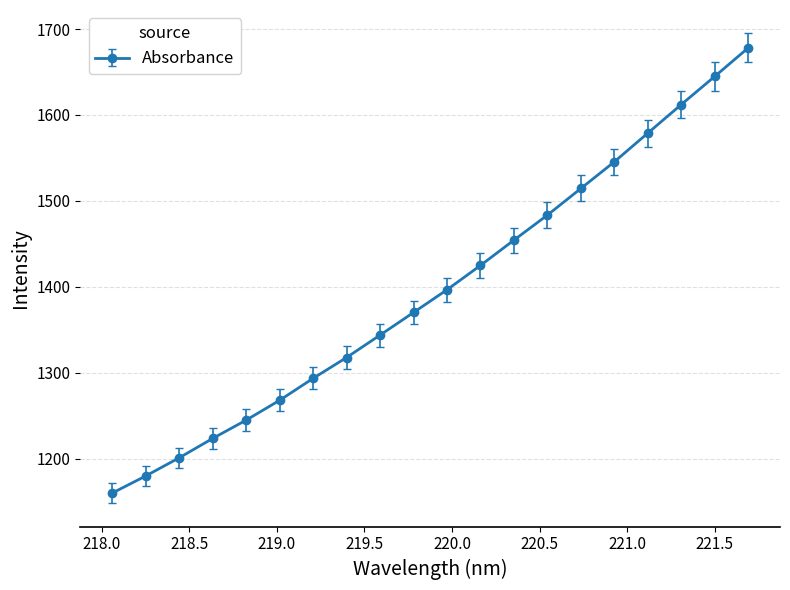

What is the value of the 4th point from the left?

1223.3